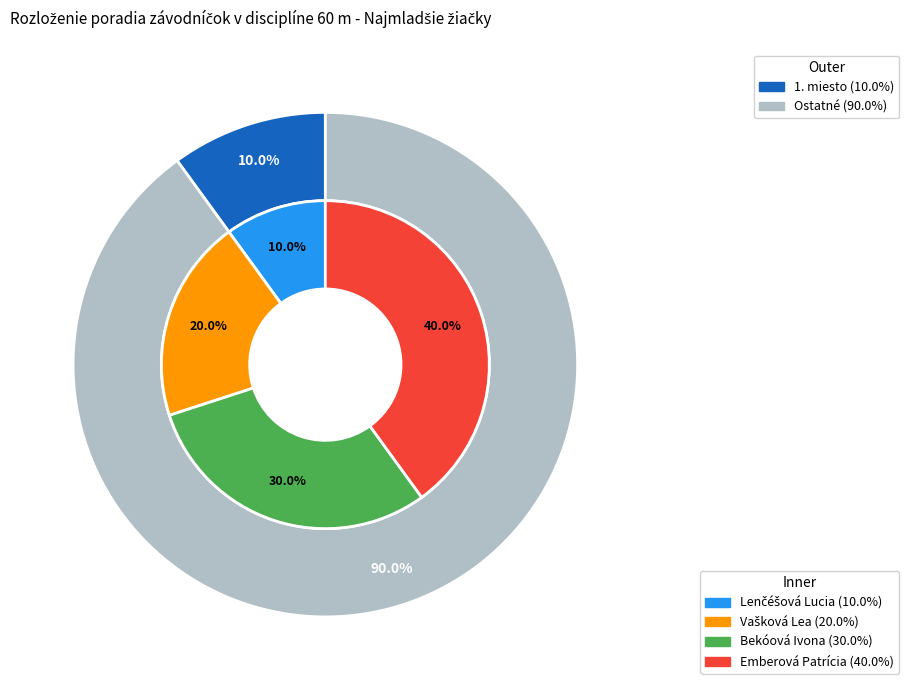

What is the smallest slice in the pie chart?

Lenčéšová Lucia